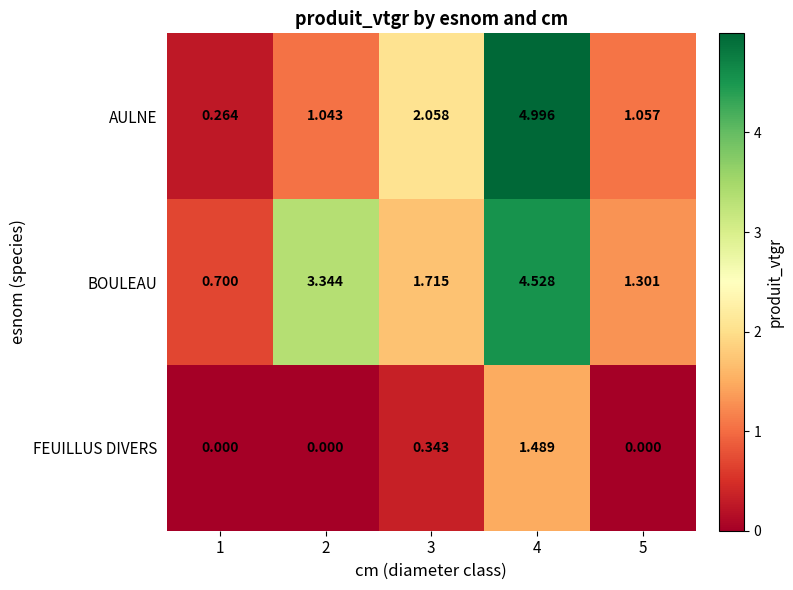

List the series in order of their peak value, lowest first.

FEUILLUS DIVERS, BOULEAU, AULNE